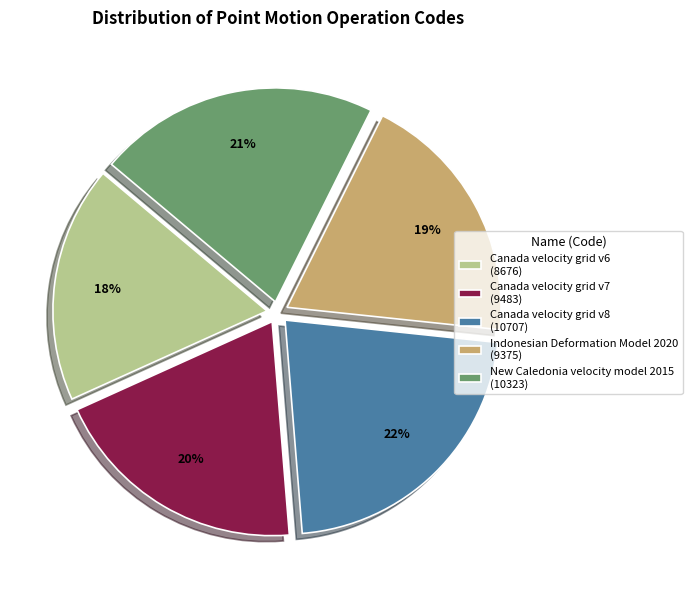

To the nearest percent, what percentage of the pie is Canada velocity grid v8?

22%